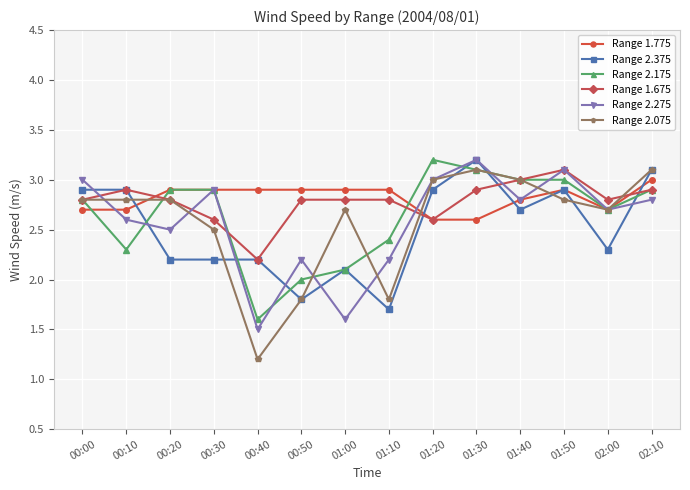

What is the total value across all series at 02:00?

15.9